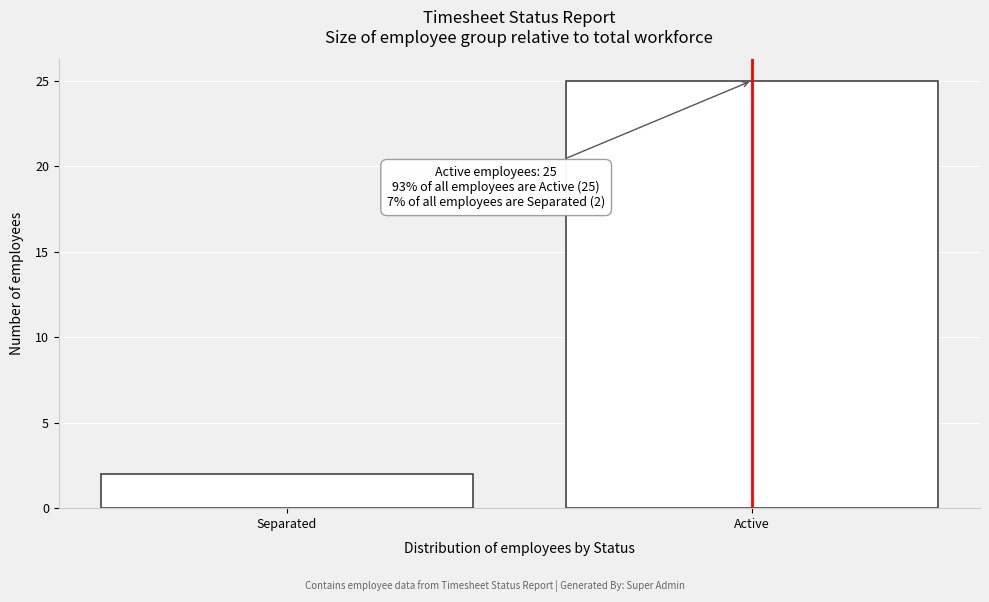

Reading right to left, what are all the values shown in this chart?

Active=25	Separated=2